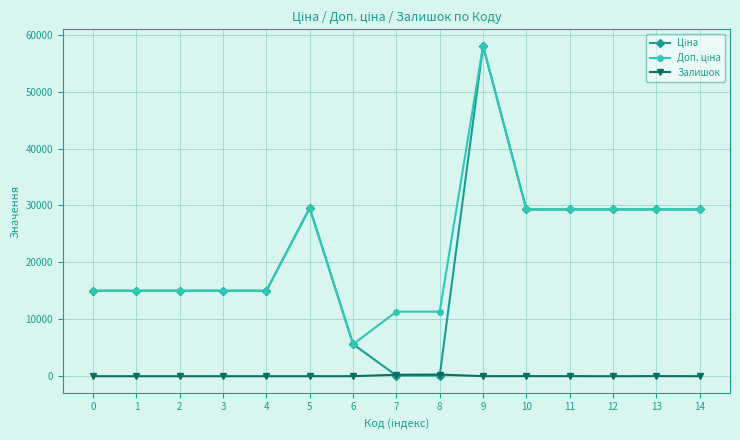

What is the spread (max minus min) of values at 0?

15019.2